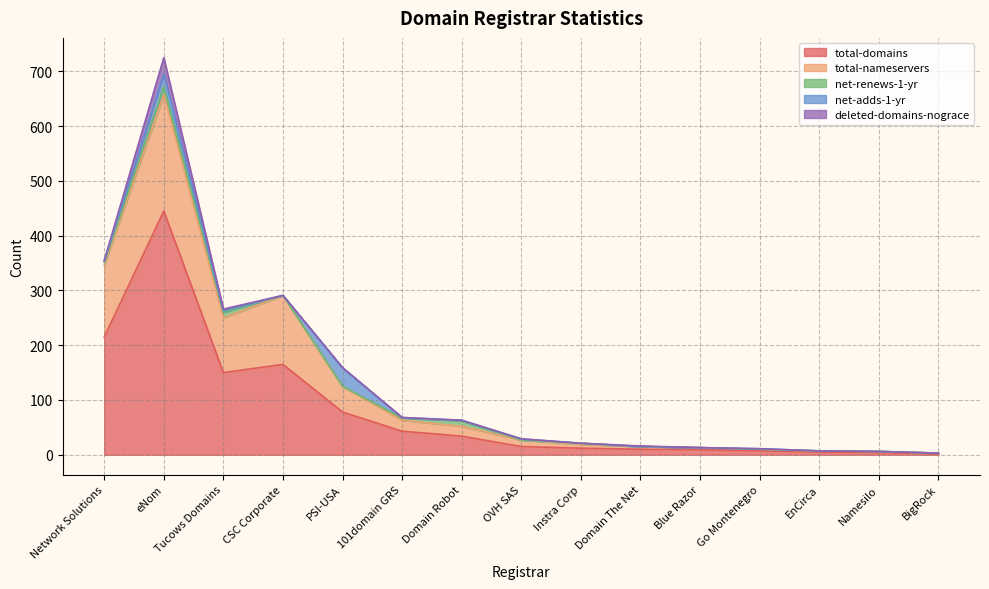

List the series in order of their peak value, lowest first.

net-renews-1-yr, deleted-domains-nograce, net-adds-1-yr, total-nameservers, total-domains